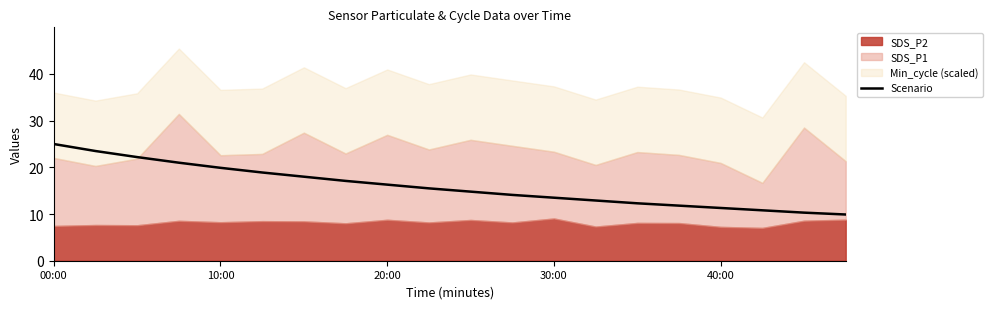

What is the maximum value for Scenario?

25.0